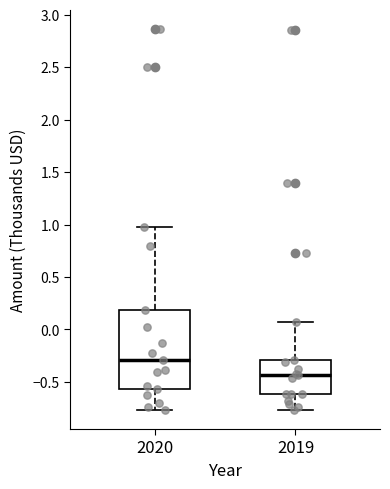

Reading left to right, transcribe this box plot: for each box, give where its median line is, the range the box spans, and where its two whiskers end, as read against the y-axis. The values are not printed on the chart, so give them approximately, as read against the axis.

2020: median -0.30, box -0.55 to 0.20, whiskers -0.75 to 0.95
2019: median -0.45, box -0.60 to -0.30, whiskers -0.75 to 0.05